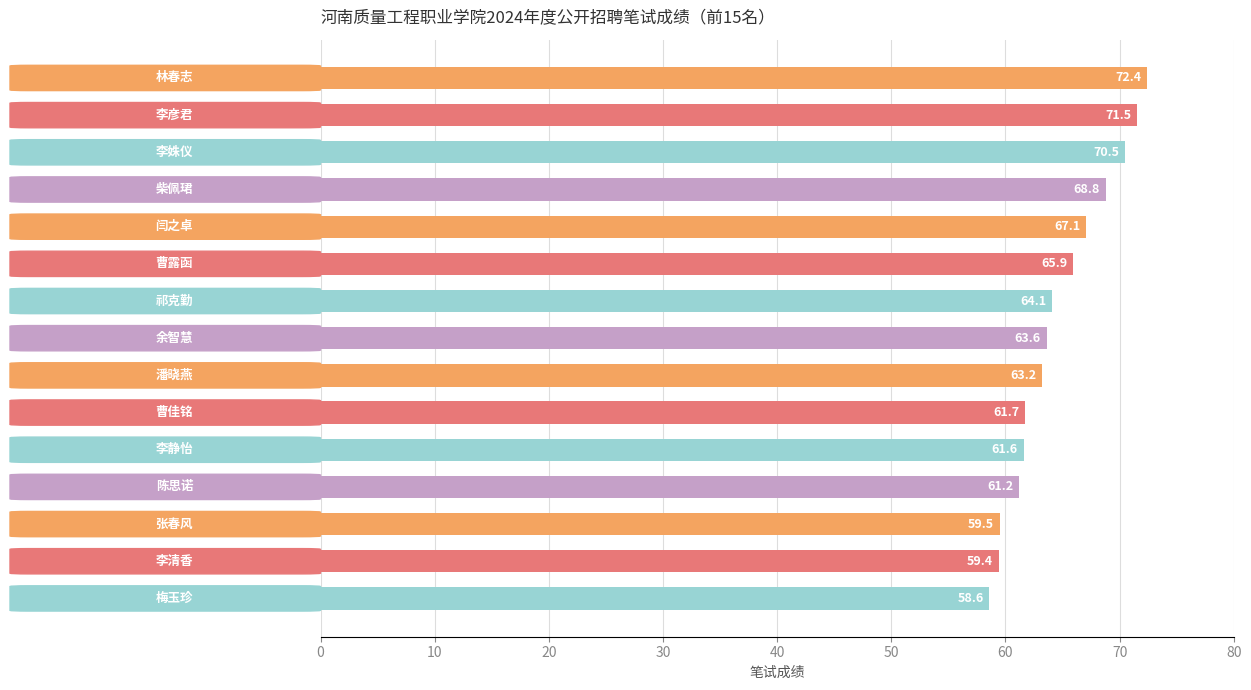

What is the maximum value shown in the chart?

72.4